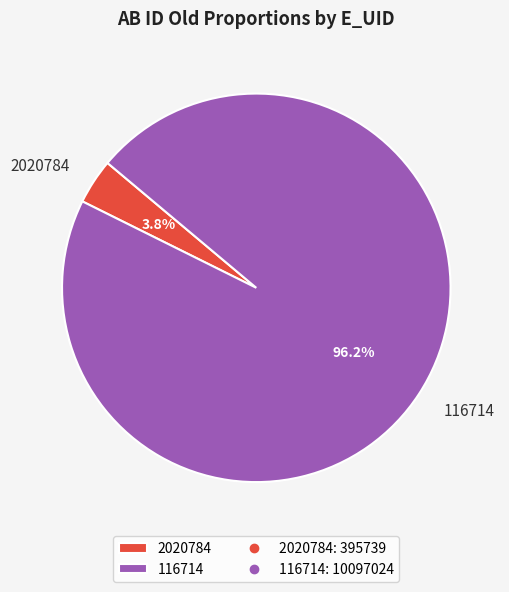

Which slice is the smallest?

2020784